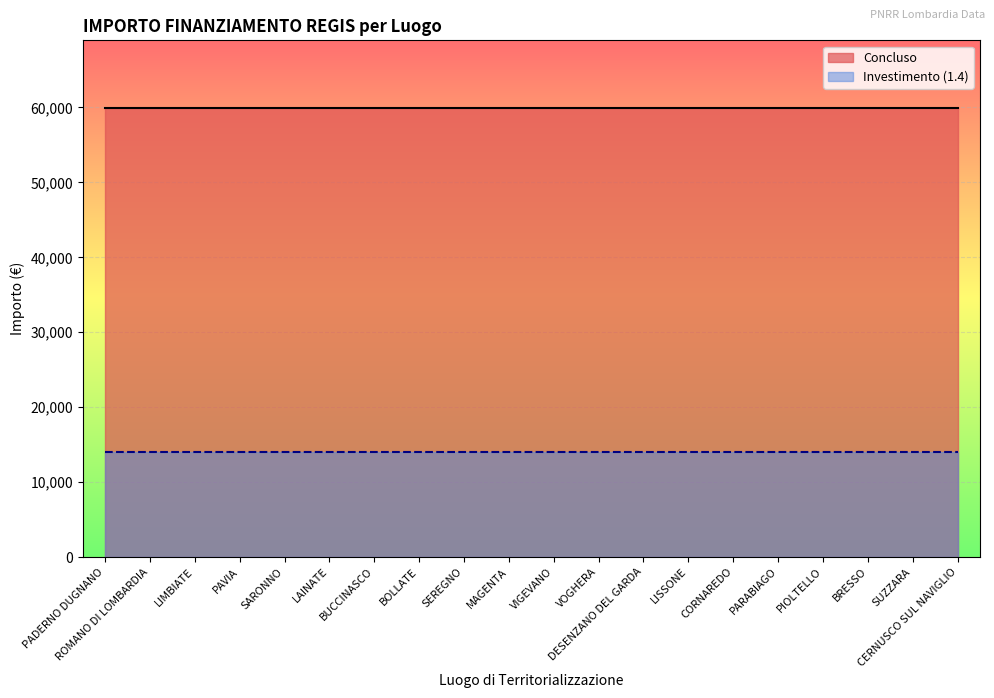

What is the spread (max minus min) of values at BUCCINASCO?

45966